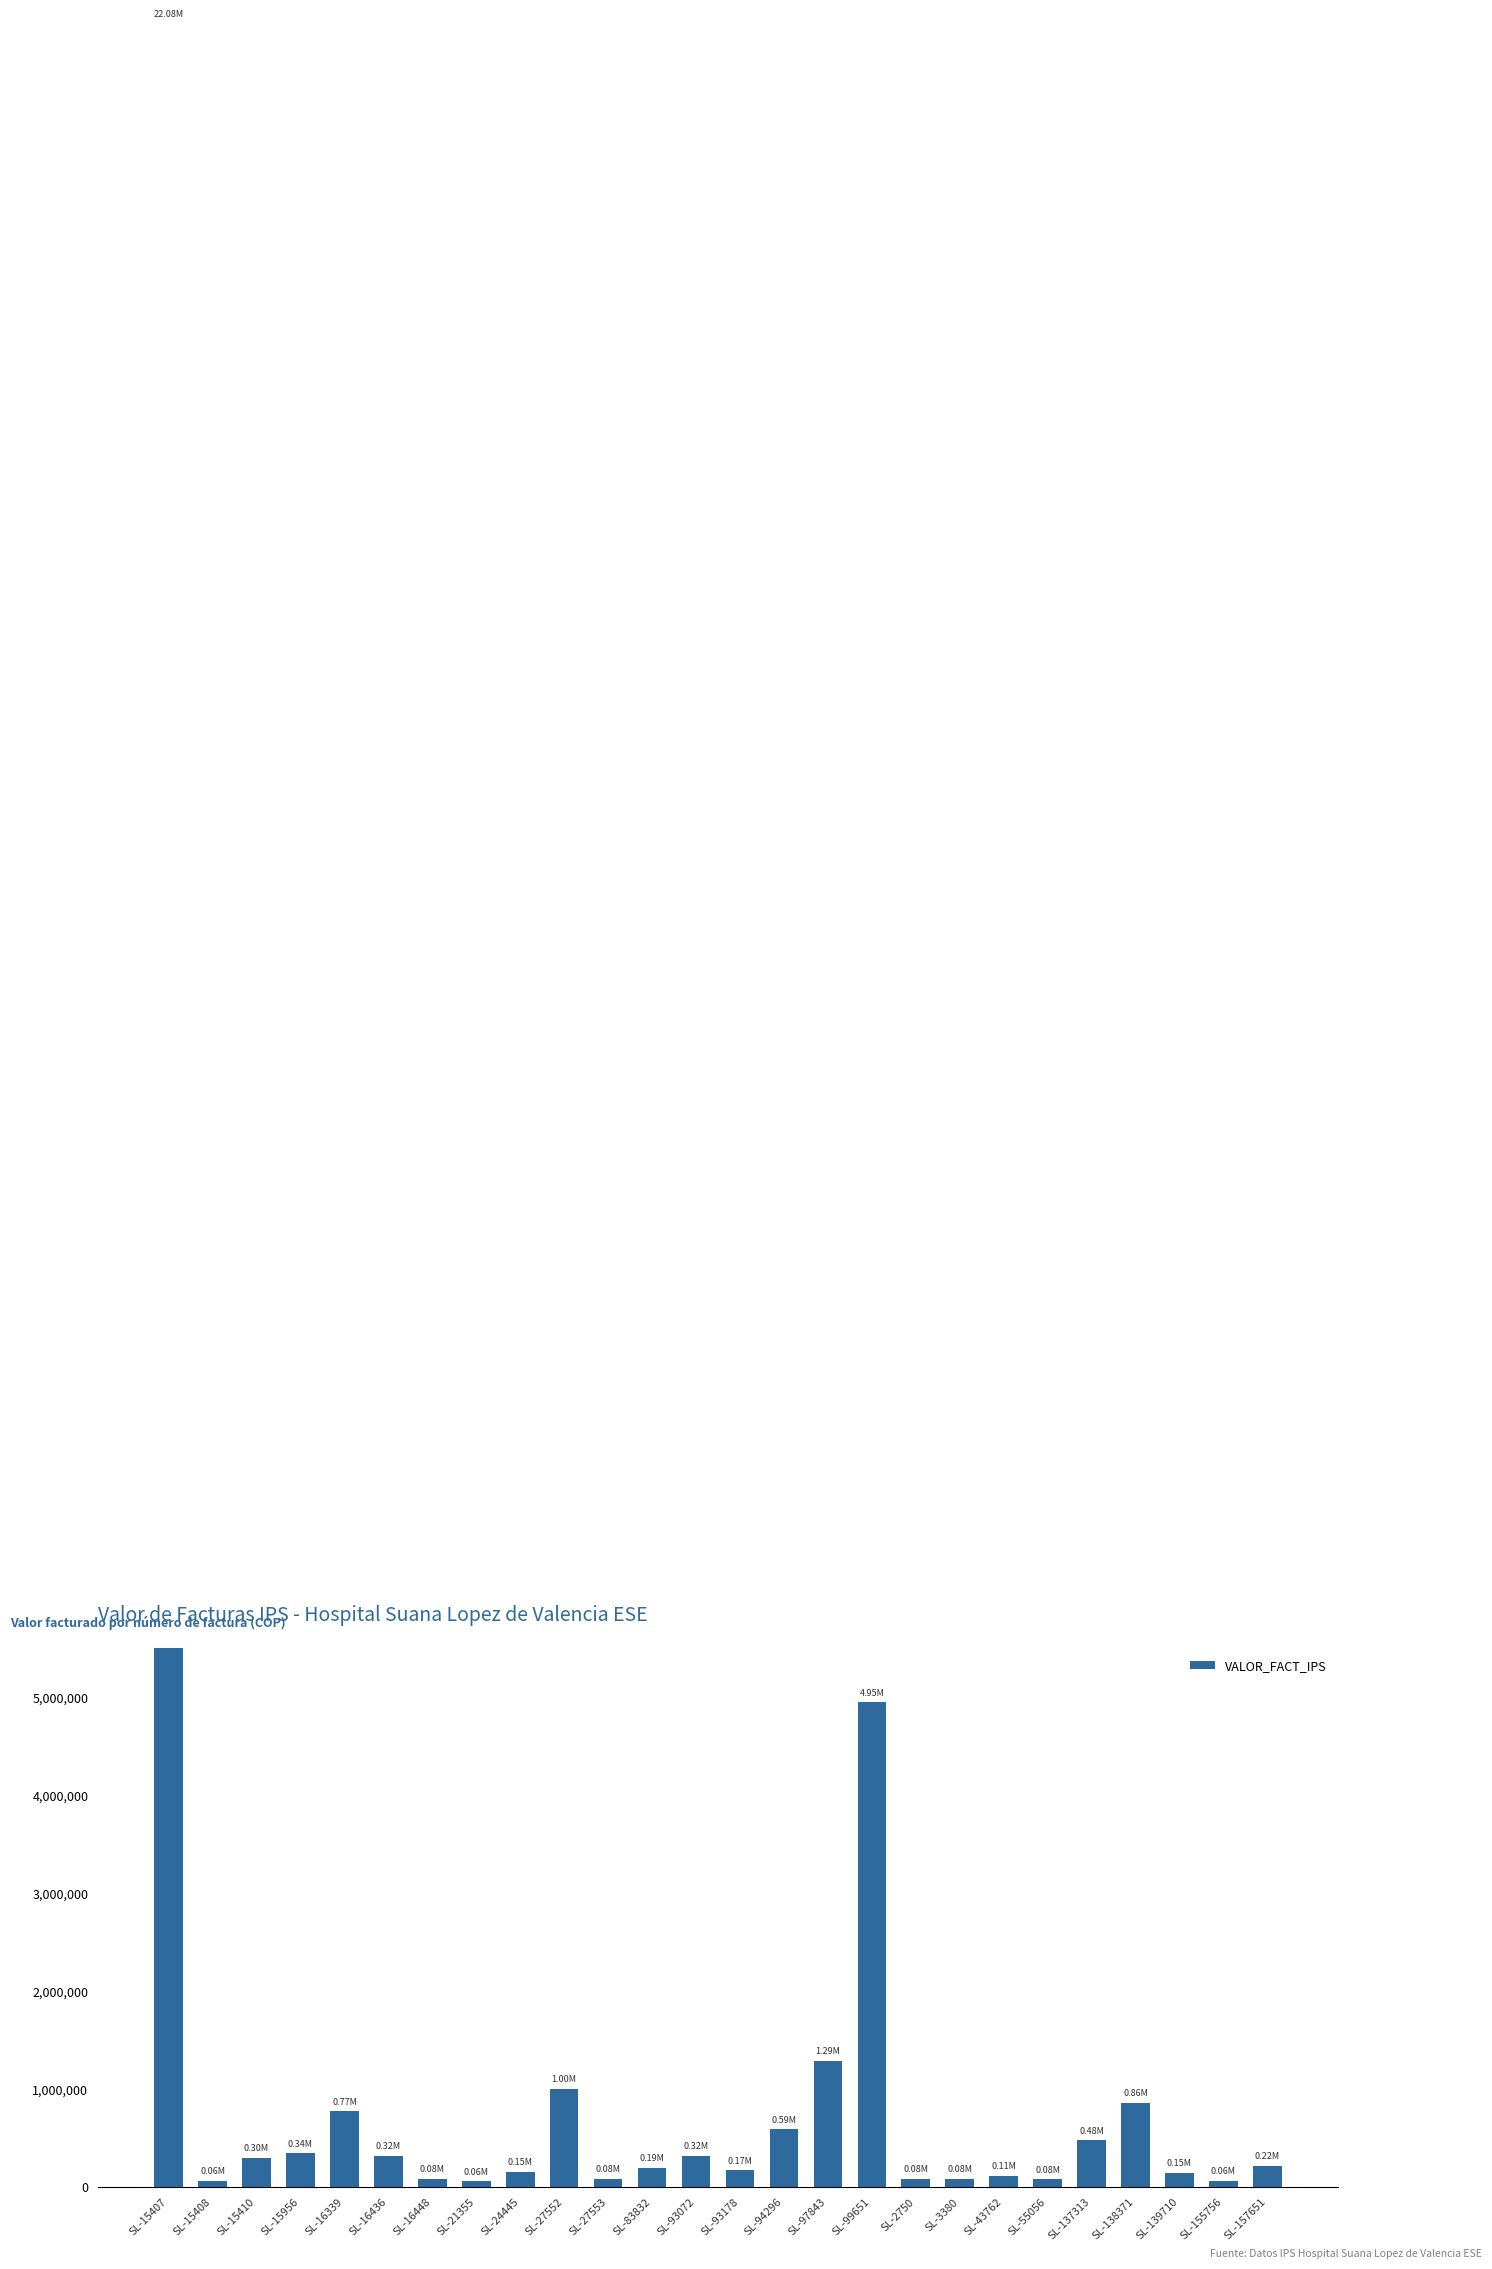

What is the sum of all values?

34866063